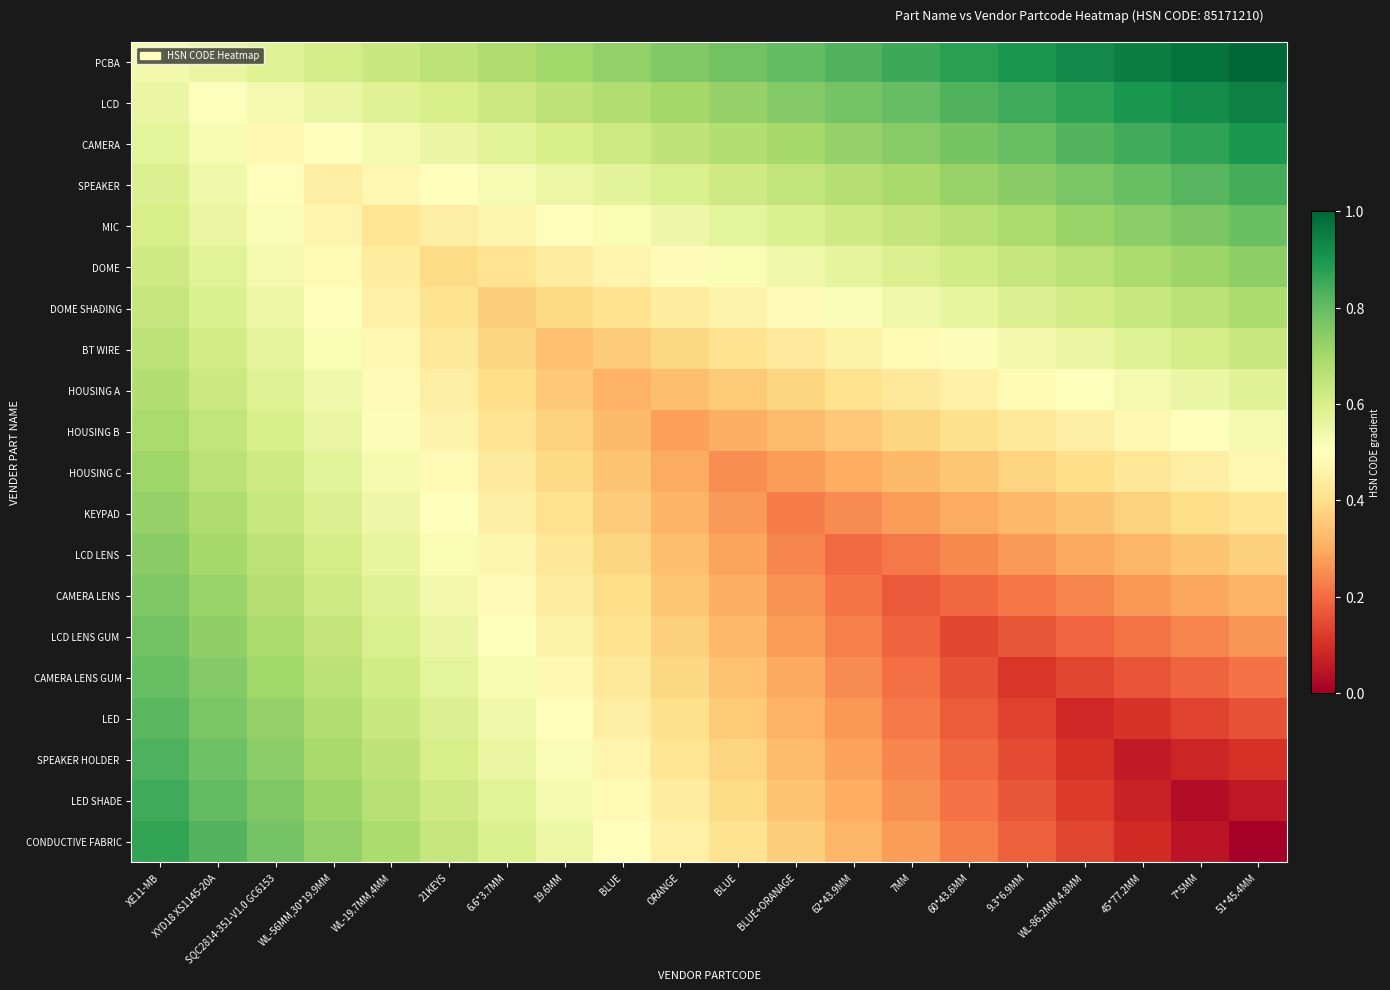

What is the maximum value shown in the chart?

1.0